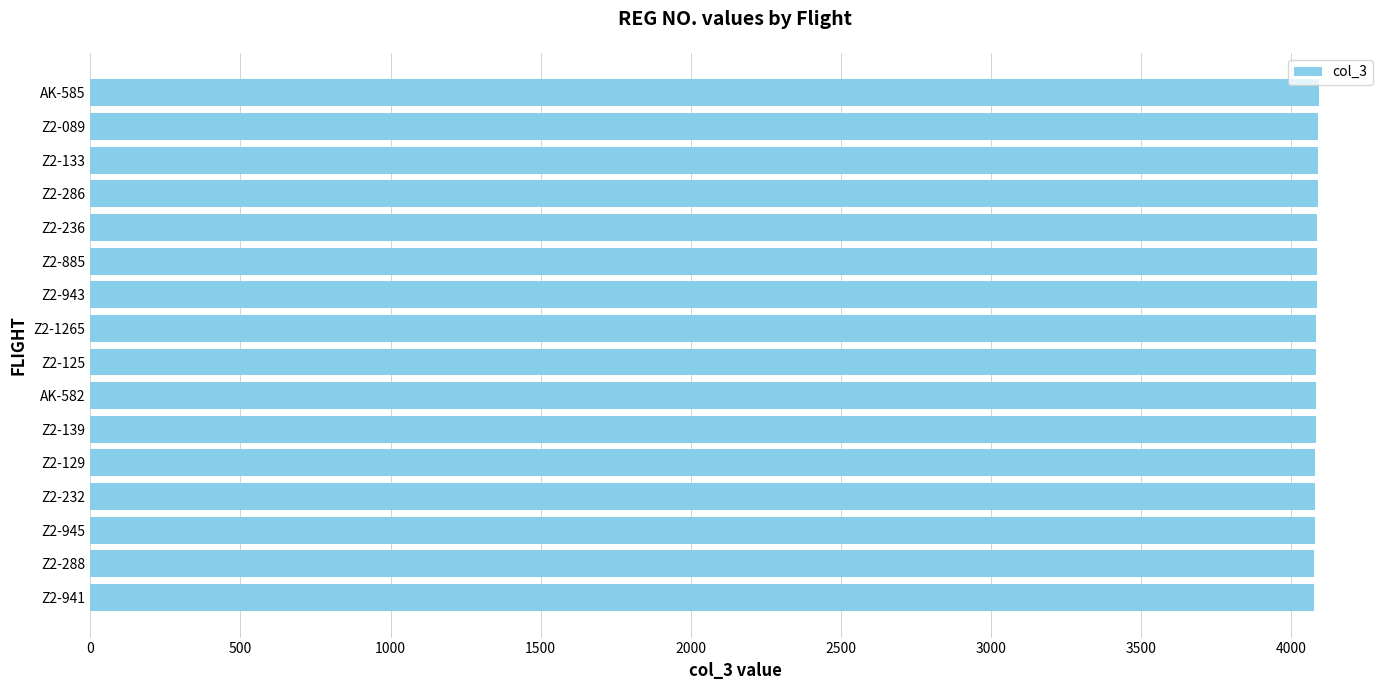

True or false: the data shows 5807 at Z2-129.

False